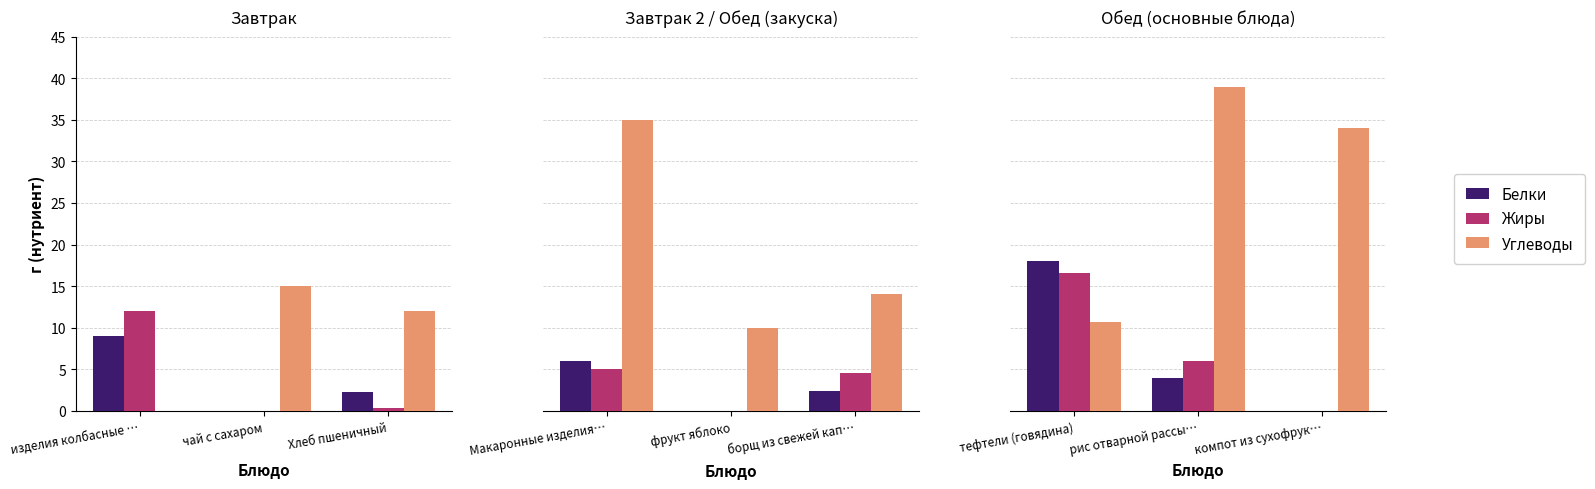

What are all the series names shown in the legend?

Белки, Жиры, Углеводы